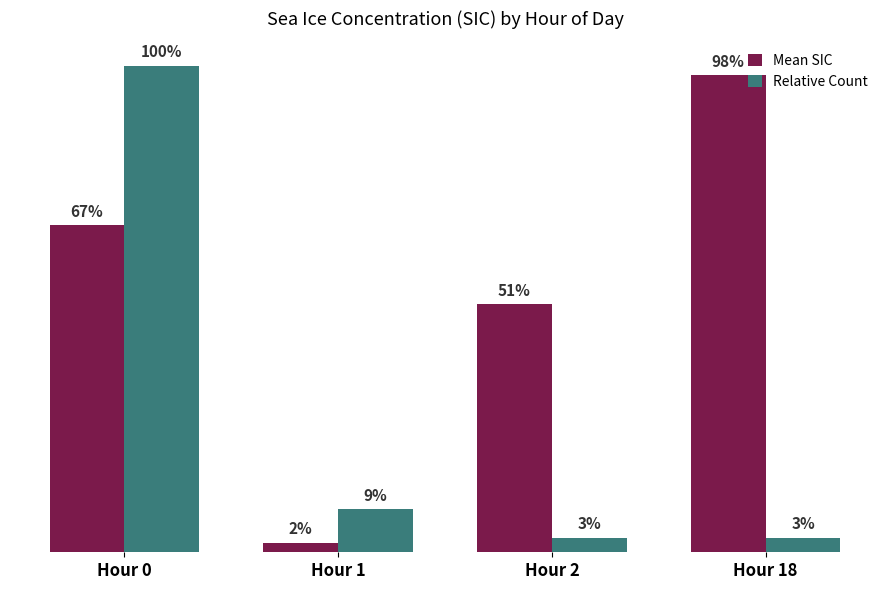

List the labels in order of Relative Count value, largest first.

Hour 0, Hour 1, Hour 2, Hour 18